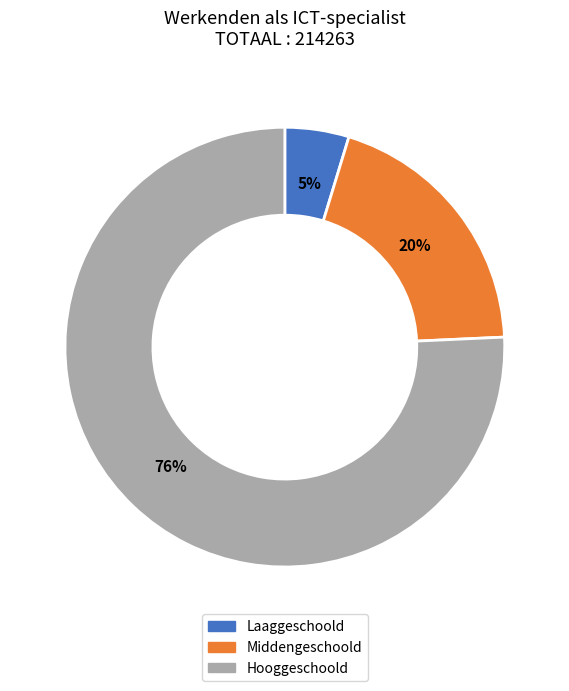

True or false: Hooggeschoold accounts for 76% of the total.

True